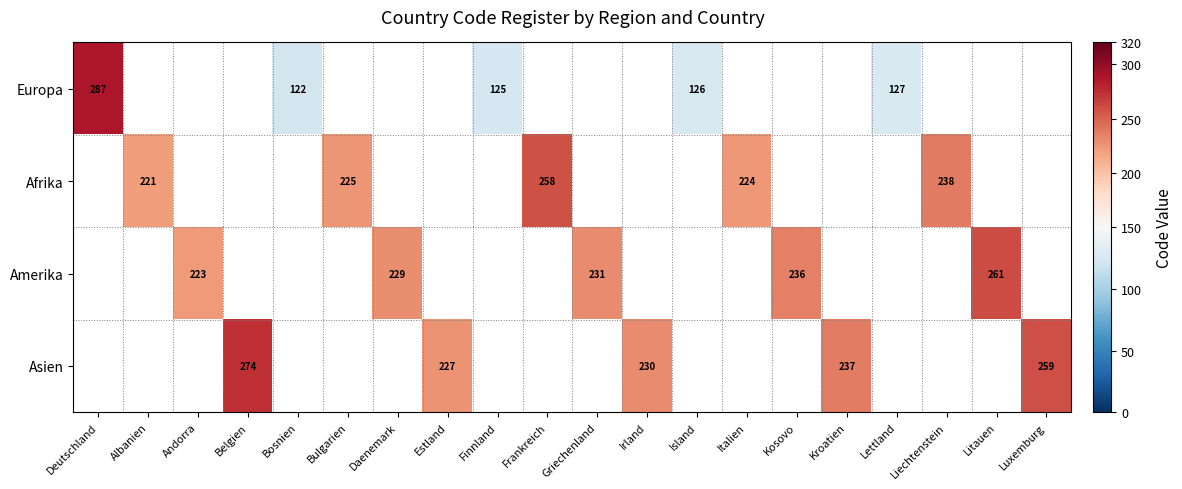

Which label corresponds to the largest value in the chart?

Deutschland